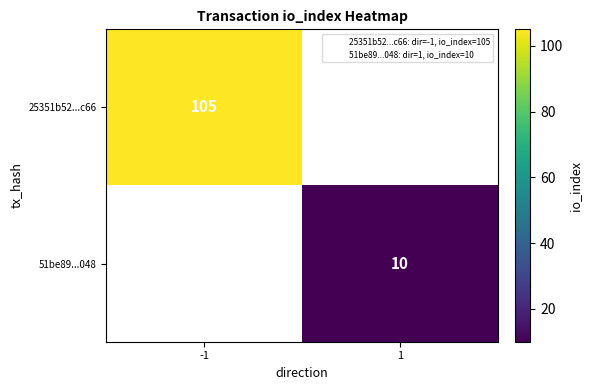

The value of 51be89...048 at 1 is 18. True or false?

False